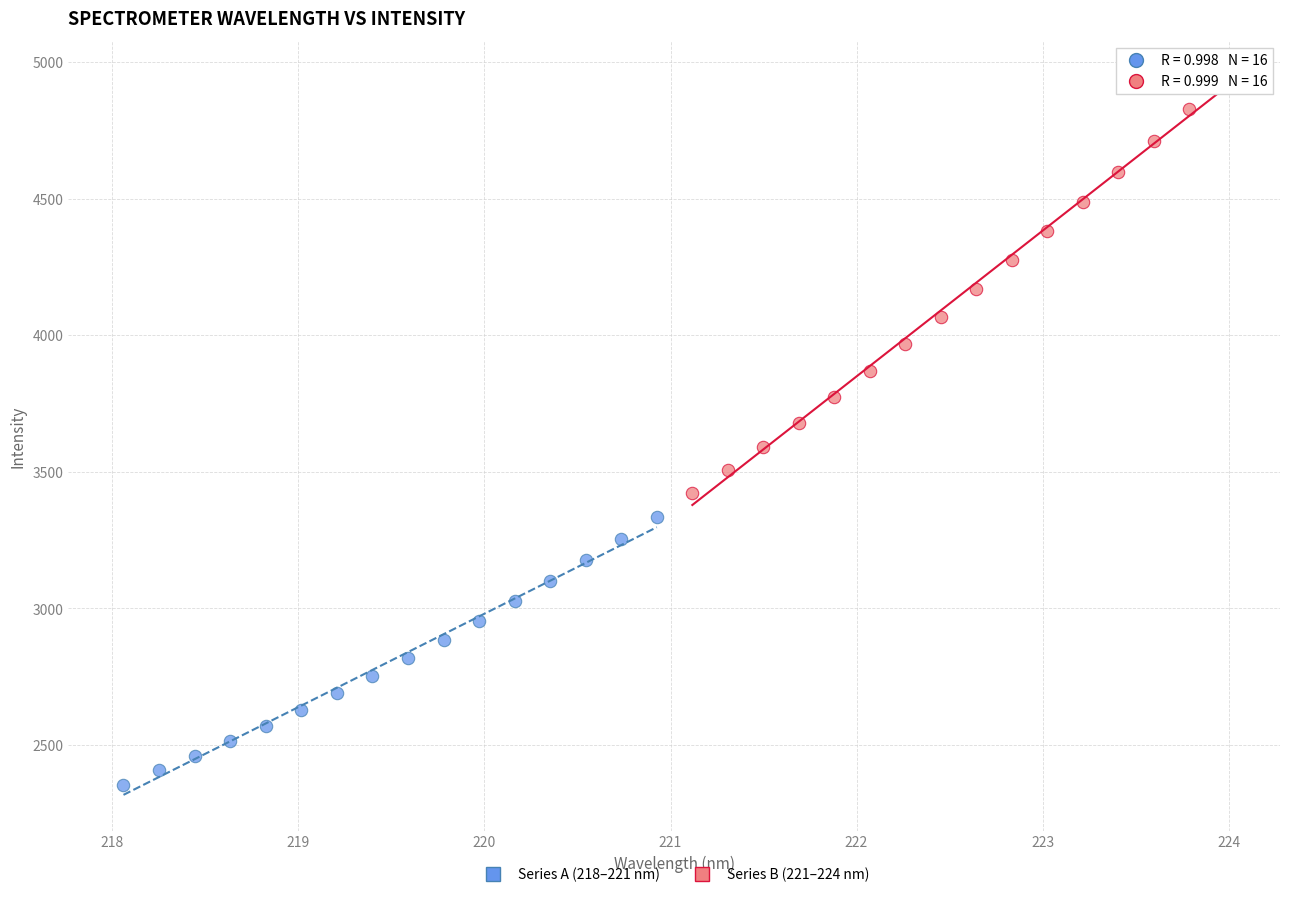

Which series reaches the maximum Y coordinate?

Series B (221–224 nm)